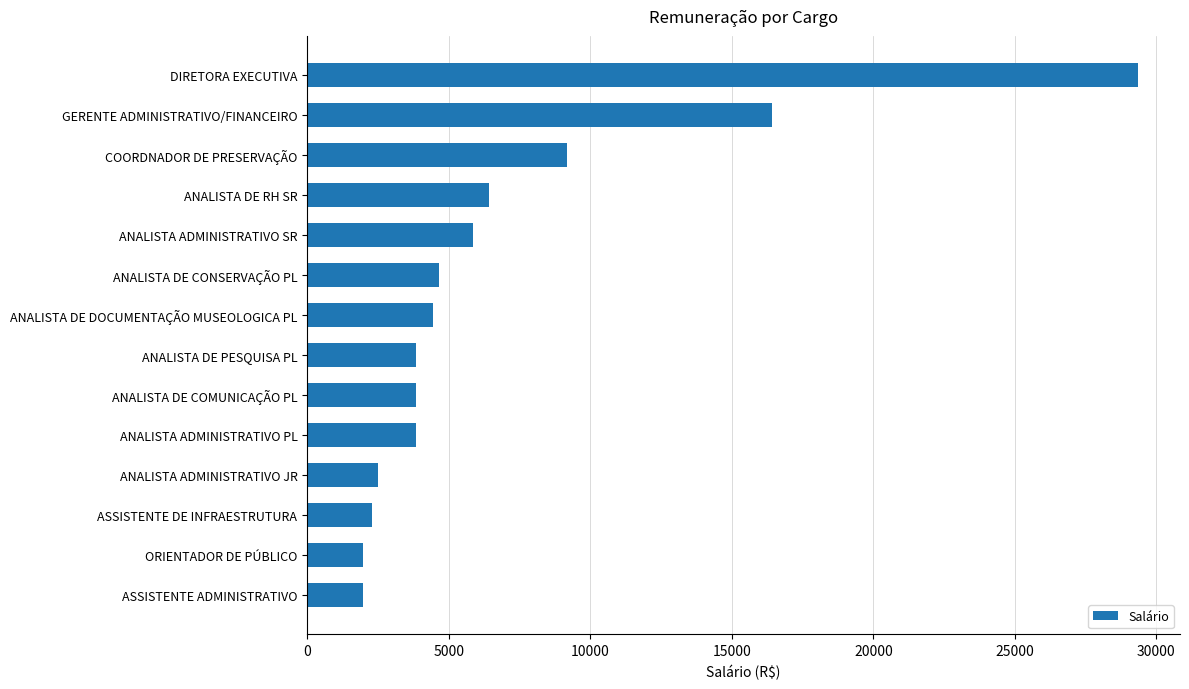

What is the minimum value shown in the chart?

1982.4